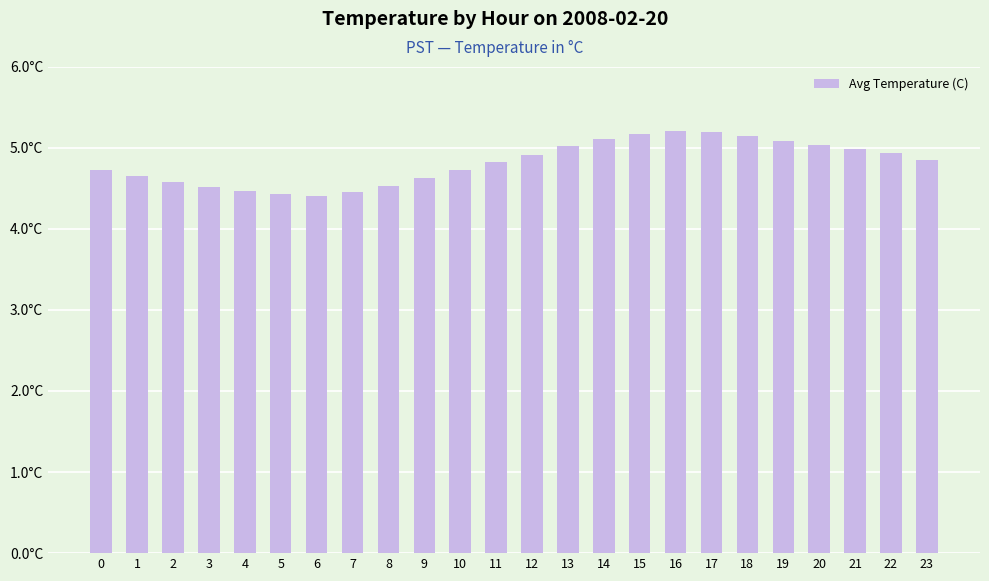

The chart shows a value of 4.5 at 3. True or false?

True